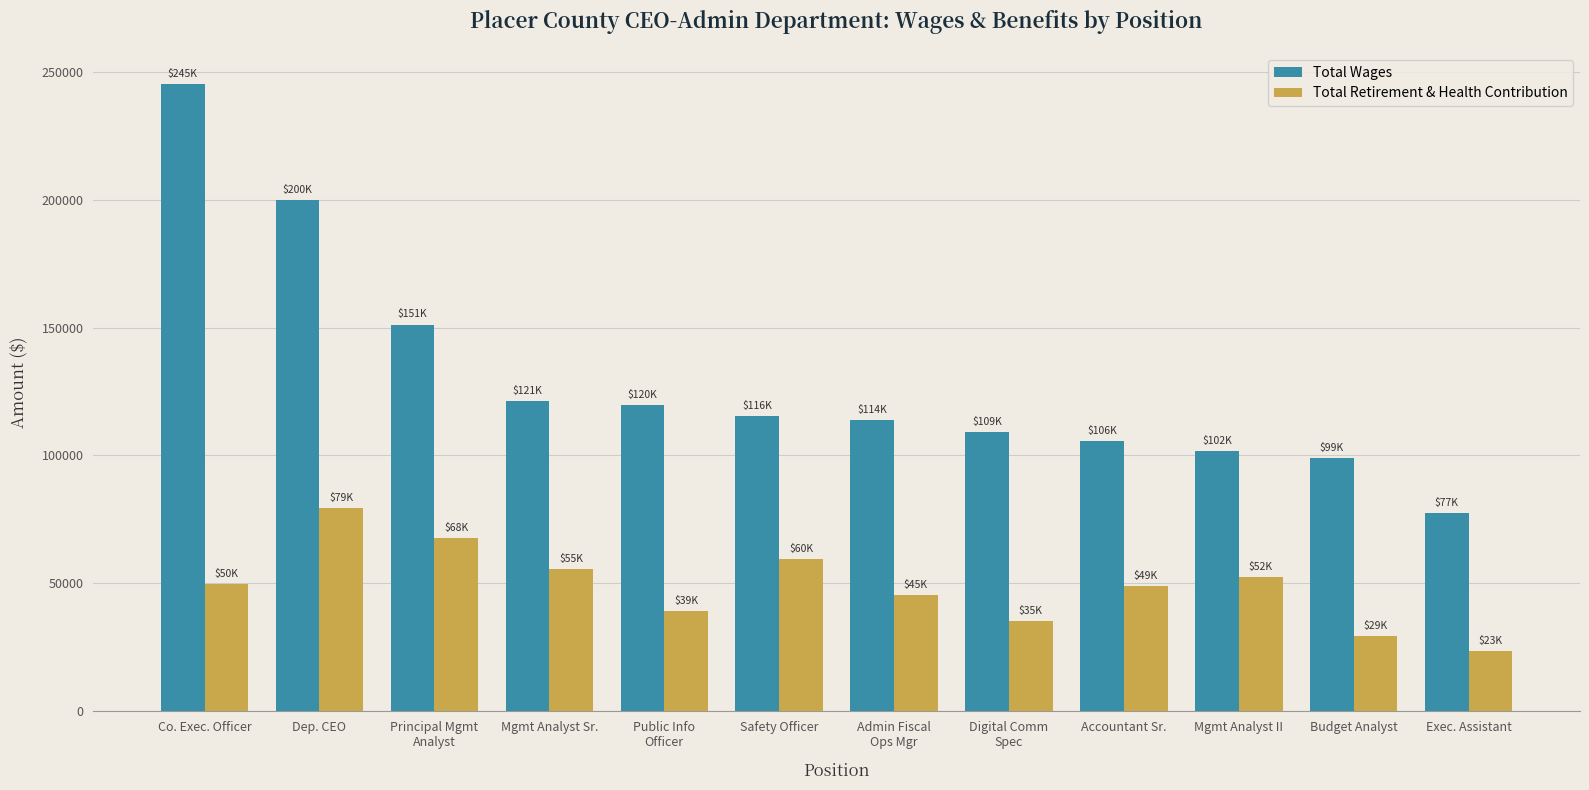

At how many categories does at least one series exceed 71120?

12